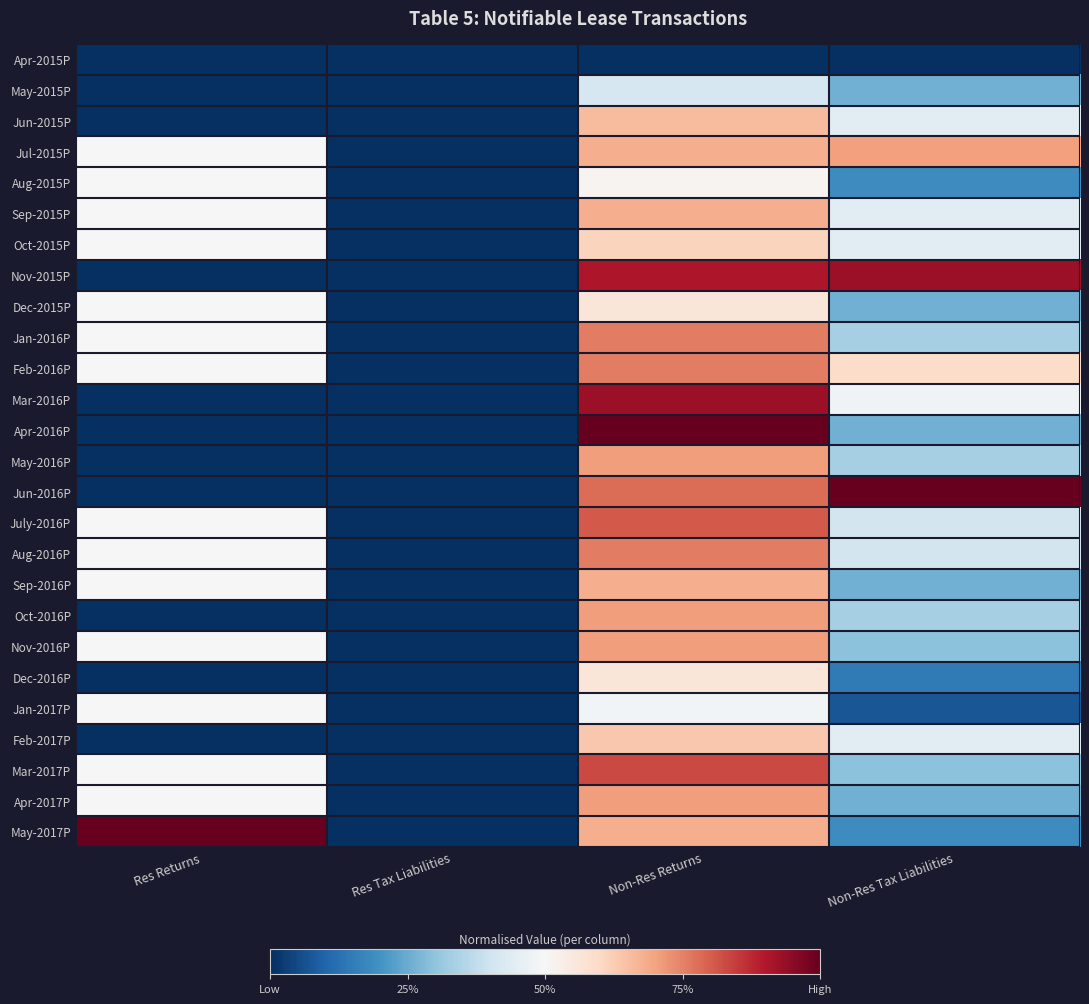

How many distinct data groups are displayed?

26